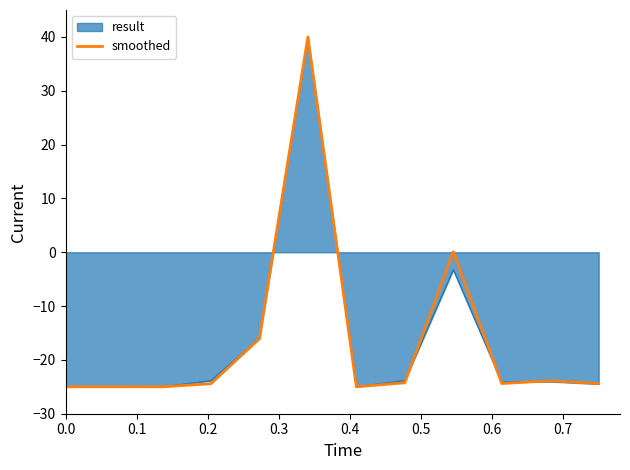

What is the maximum value for smoothed?

40.0